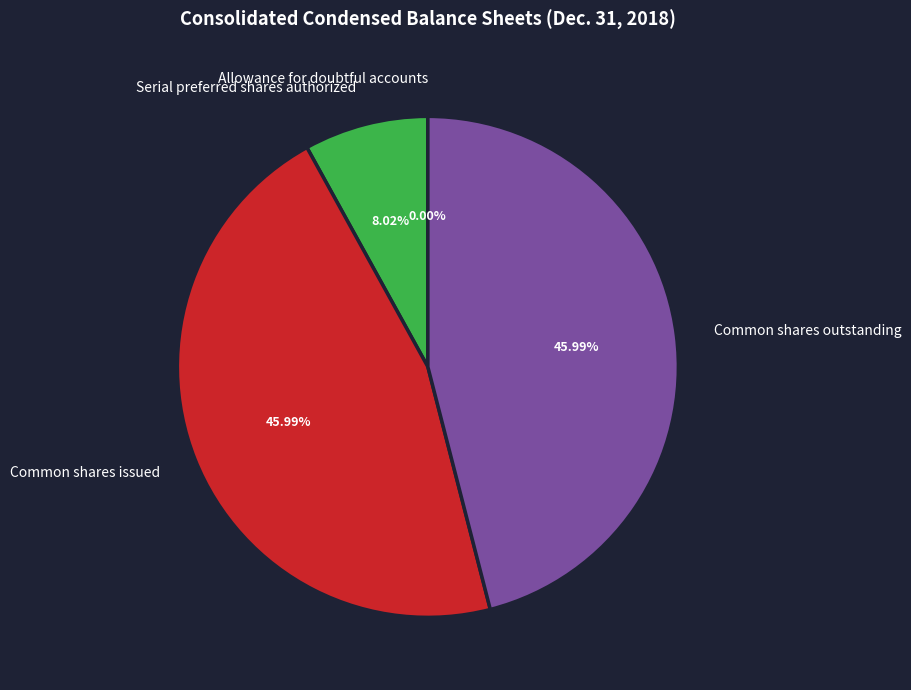

Do Serial preferred shares authorized and Common shares outstanding together represent more than half of the pie?

Yes